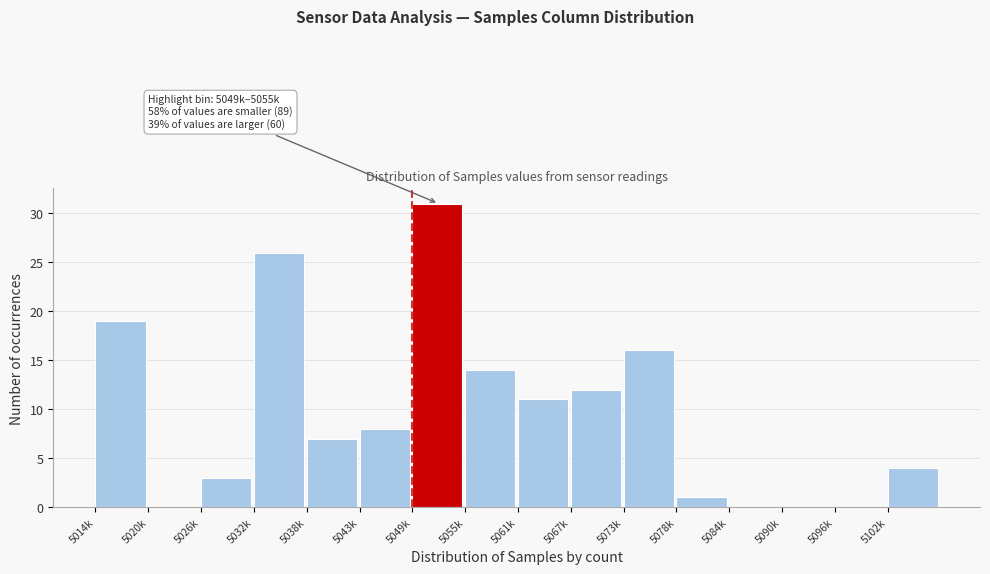

Reading right to left, transcribe all the data shown in this chart.

5102k=4	5096k=0	5090k=0	5084k=0	5078k=1	5073k=16	5067k=12	5061k=11	5055k=14	5049k=31	5043k=8	5038k=7	5032k=26	5026k=3	5020k=0	5014k=19